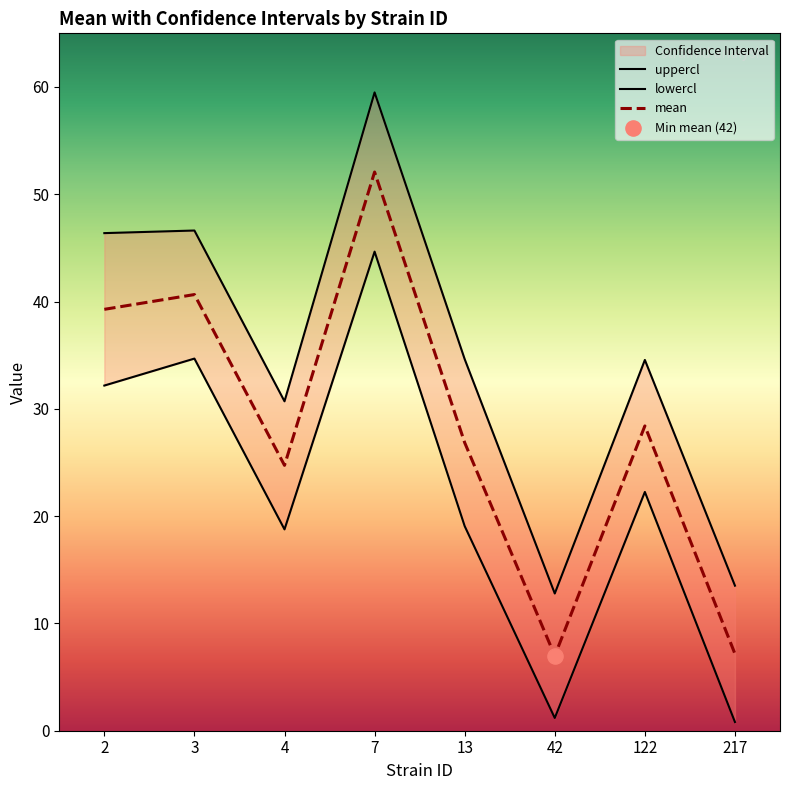

Which series has the largest total across all categories?

uppercl